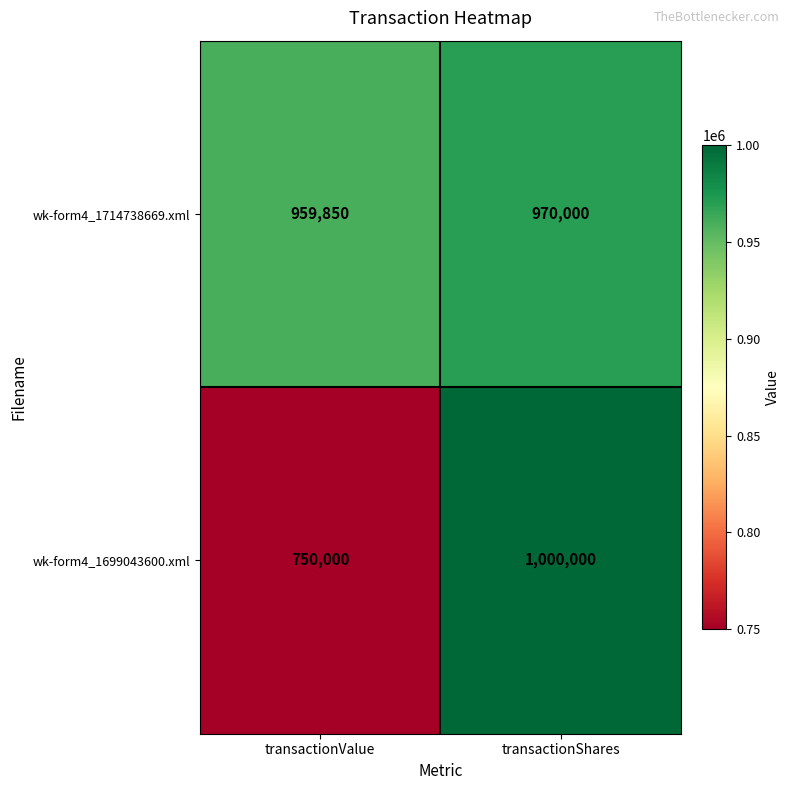

The wk-form4_1714738669.xml series shows 634284 at transactionValue. True or false?

False